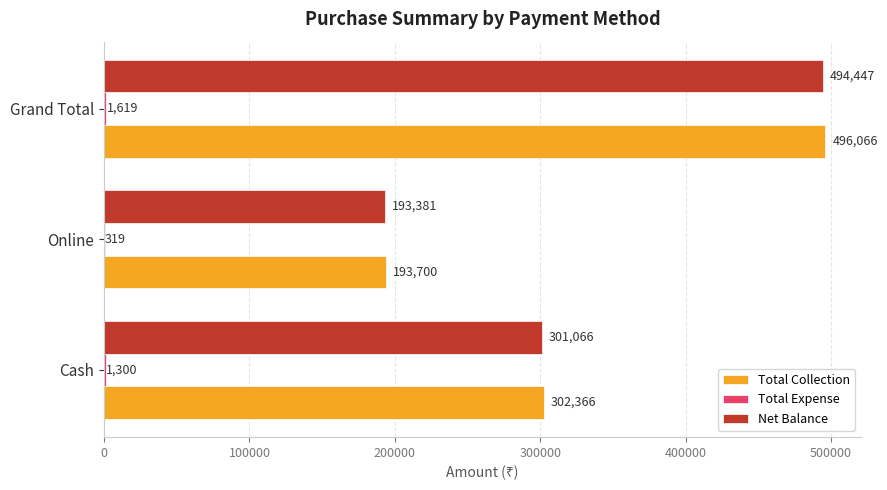

At which category does the chart reach its peak across all series?

Grand Total